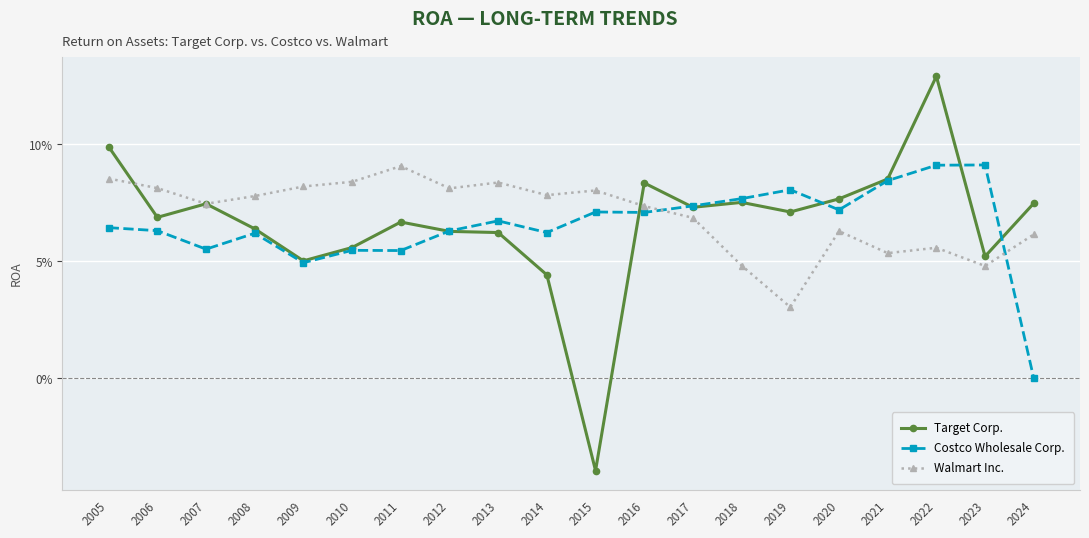

What is the difference between the Costco Wholesale Corp. values at 2012 and 2024?

0.1